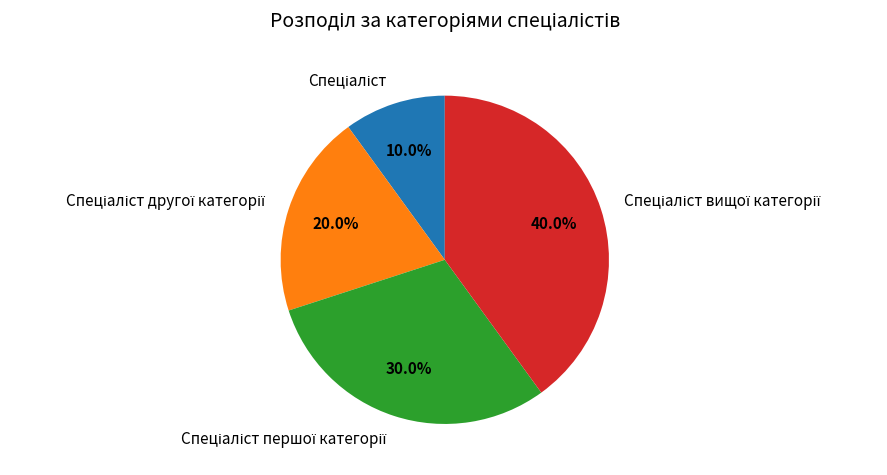

Is there a majority slice in this chart?

No